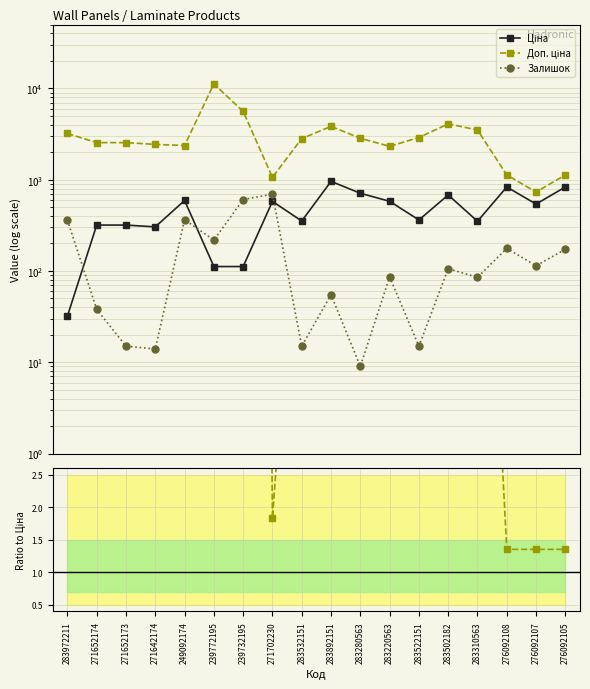

Reading left to right, what are all the values shown in this chart?

Ціна: 283972211=32.0	271652174=318.3	271652173=318.3	271642174=304.1	249092174=591.6	239772195=111.8	239732195=111.8	271702230=578.1	283532151=352.6	283892151=958.4	283280563=710.0	283220563=579.8	283522151=362.1	283502182=680.4	283310563=350.2	276092108=831.5	276092107=540.5	276092105=831.5
Доп. ціна: 283972211=3205.0	271652174=2546.4	271652173=2546.4	271642174=2432.8	249092174=2366.5	239772195=11182.0	239732195=5591.0	271702230=1060.0	283532151=2821.2	283892151=3833.8	283280563=2839.8	283220563=2319.2	283522151=2896.6	283502182=4082.3	283310563=3502.5	276092108=1126.7	276092107=732.0	276092105=1126.7
Залишок: 283972211=360.0	271652174=38.0	271652173=15.0	271642174=14.0	249092174=365.0	239772195=218.0	239732195=606.0	271702230=694.0	283532151=15.0	283892151=55.0	283280563=9.0	283220563=86.0	283522151=15.0	283502182=106.0	283310563=85.0	276092108=177.0	276092107=114.0	276092105=173.0
Ratio Доп./Ціна: 283972211=100.0	271652174=8.0	271652173=8.0	271642174=8.0	249092174=4.0	239772195=100.0	239732195=50.0	271702230=1.8	283532151=8.0	283892151=4.0	283280563=4.0	283220563=4.0	283522151=8.0	283502182=6.0	283310563=10.0	276092108=1.4	276092107=1.4	276092105=1.4